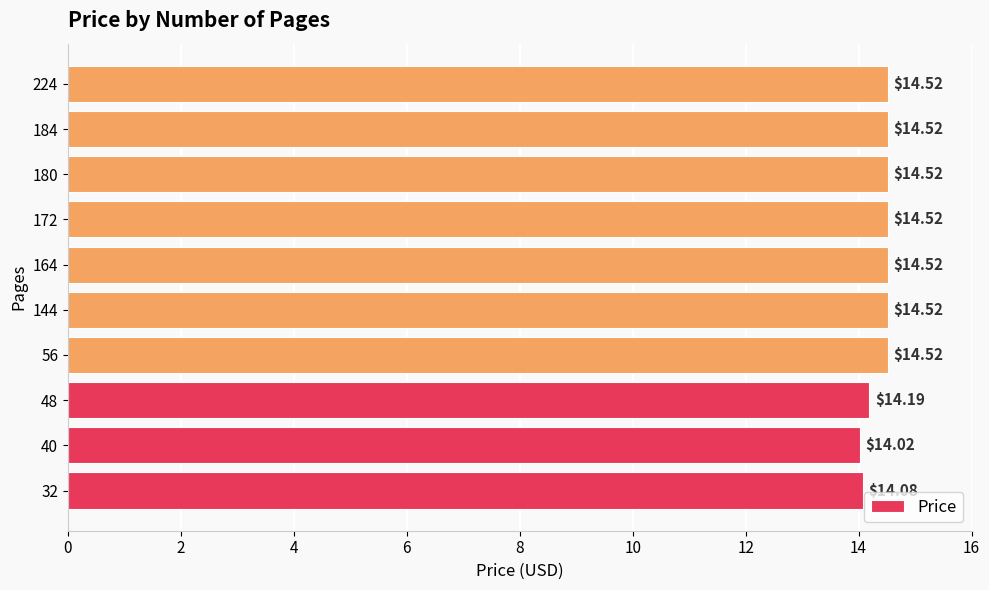

What is the sum of all values?

143.9